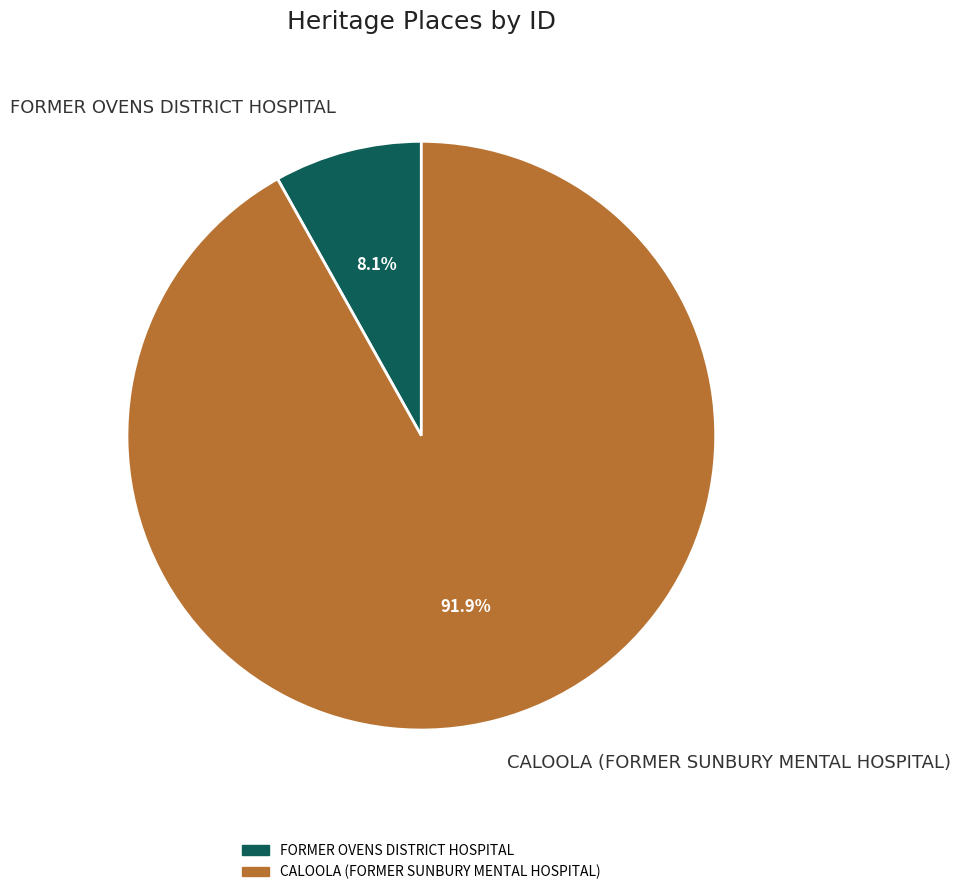

What is the largest slice in the pie chart?

CALOOLA (FORMER SUNBURY MENTAL HOSPITAL)